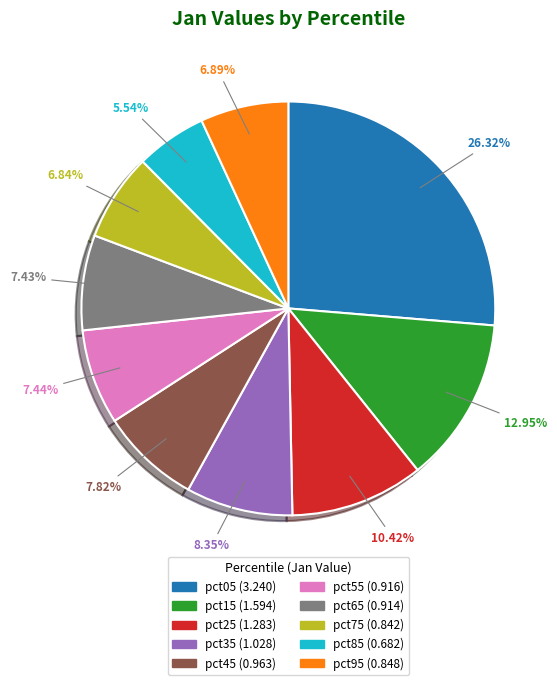

Which category has the smallest portion of the pie?

pct85